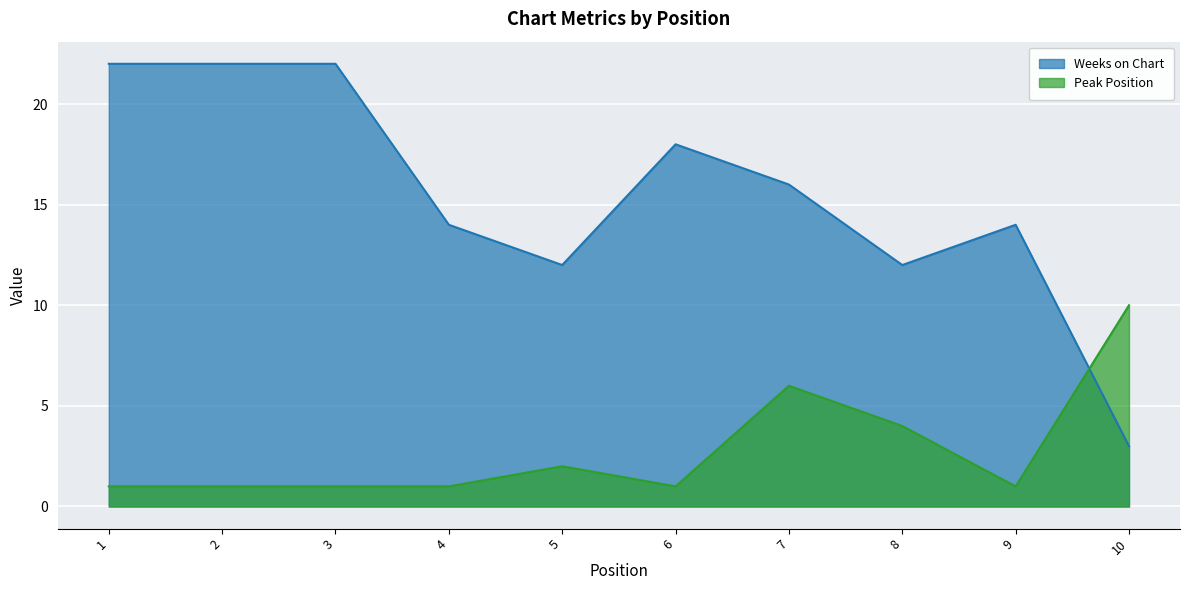

Where is the first local maximum for Weeks on Chart?

6